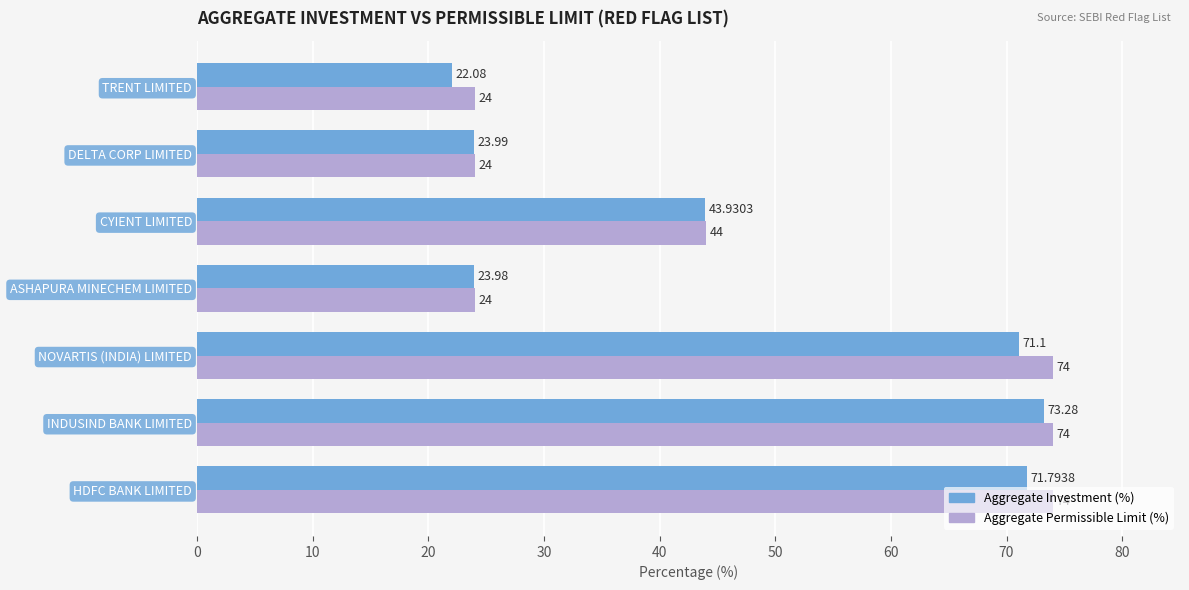

What is the sum of all Aggregate Permissible Limit (%) values?

338.0